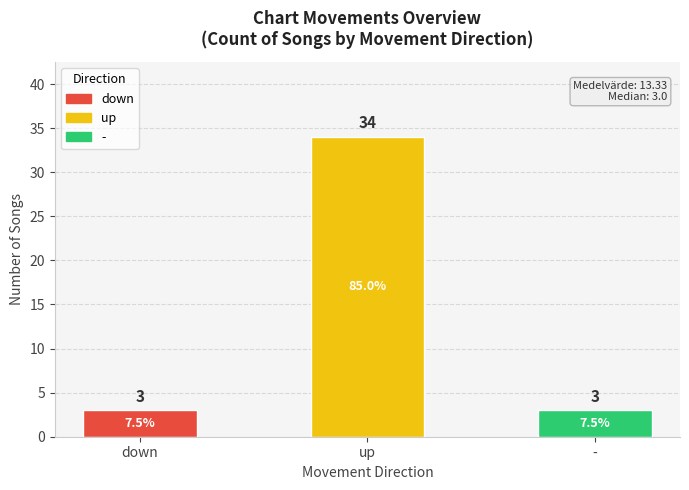

What is the label of the 1st bar from the left?

down